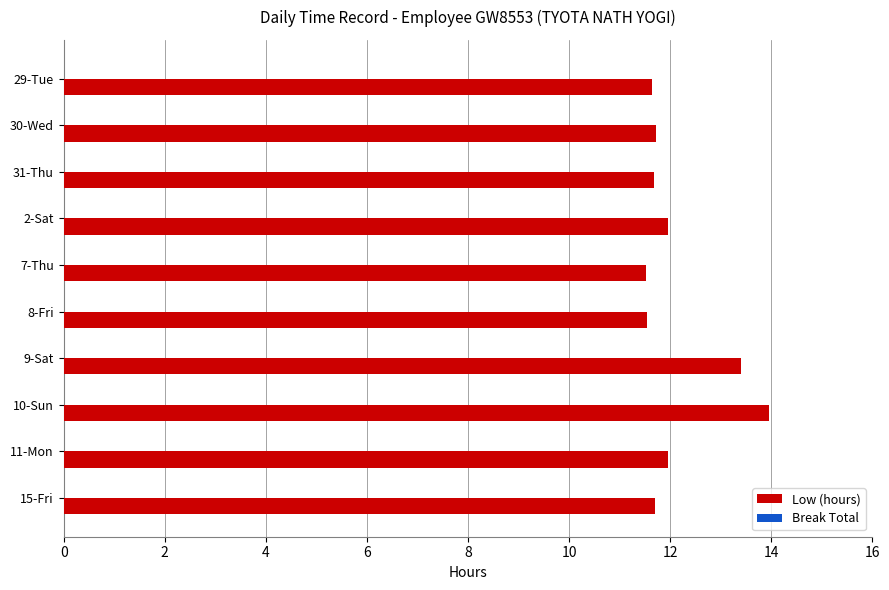

What is the maximum value shown in the chart?

14.0